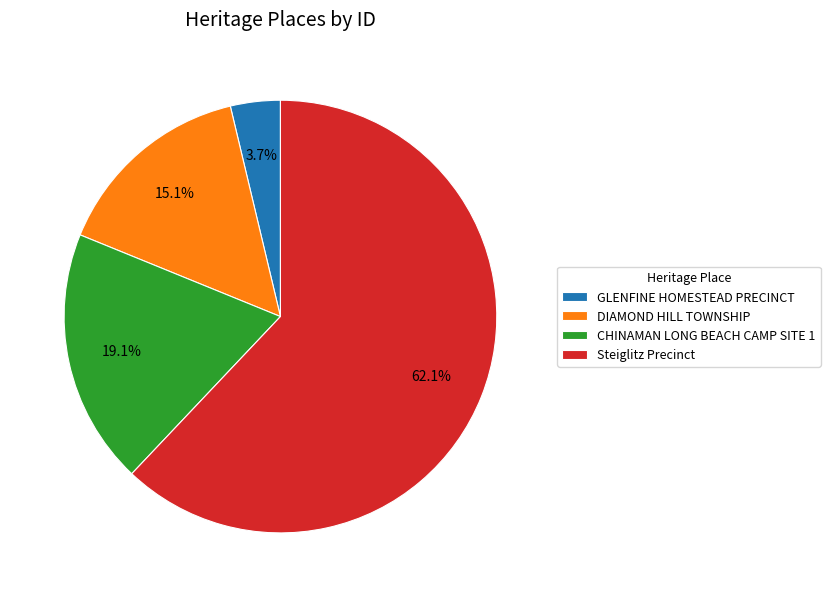

What percentage is the CHINAMAN LONG BEACH CAMP SITE 1 slice, to the nearest percent?

19%